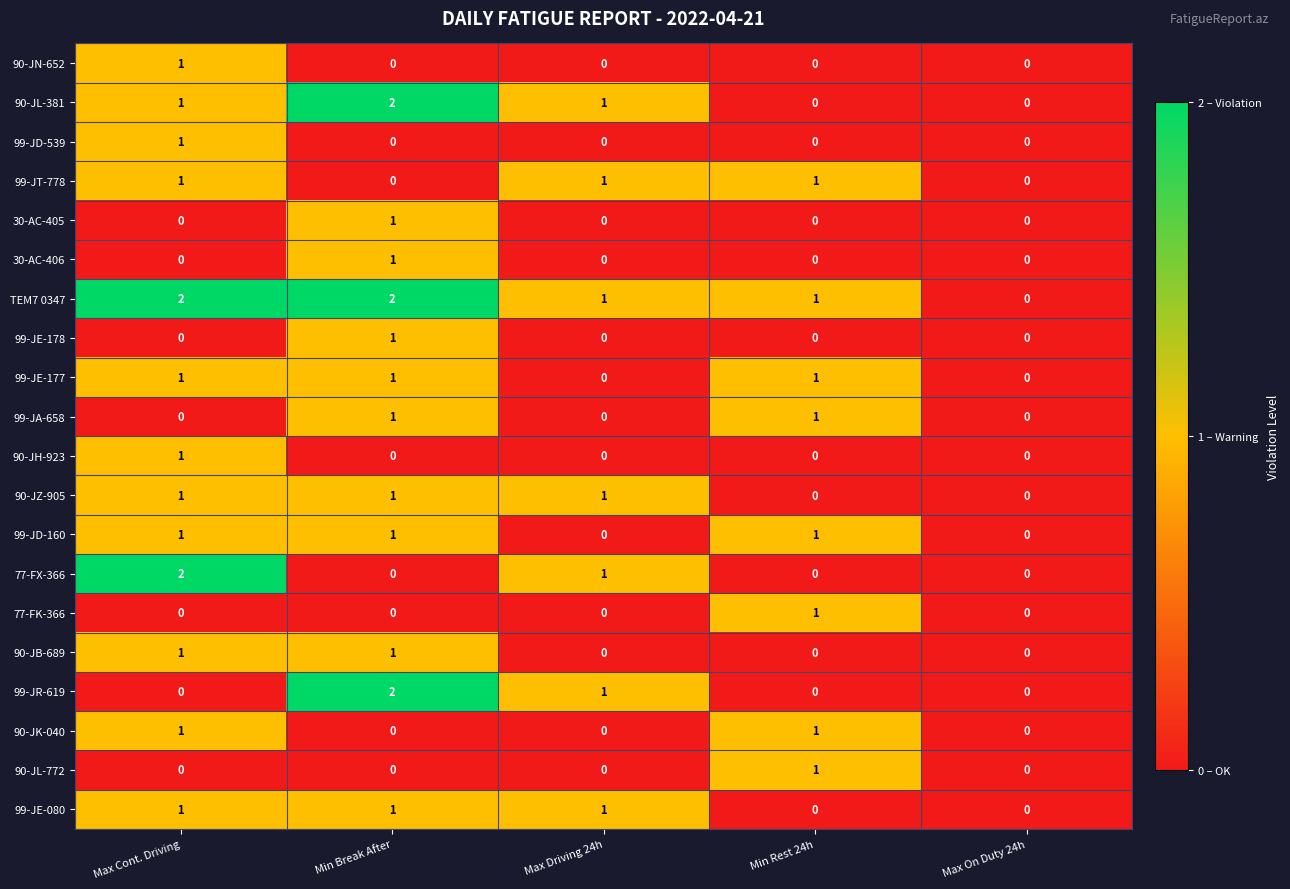

How many 99-JE-080 values are between 0 and 1?

5